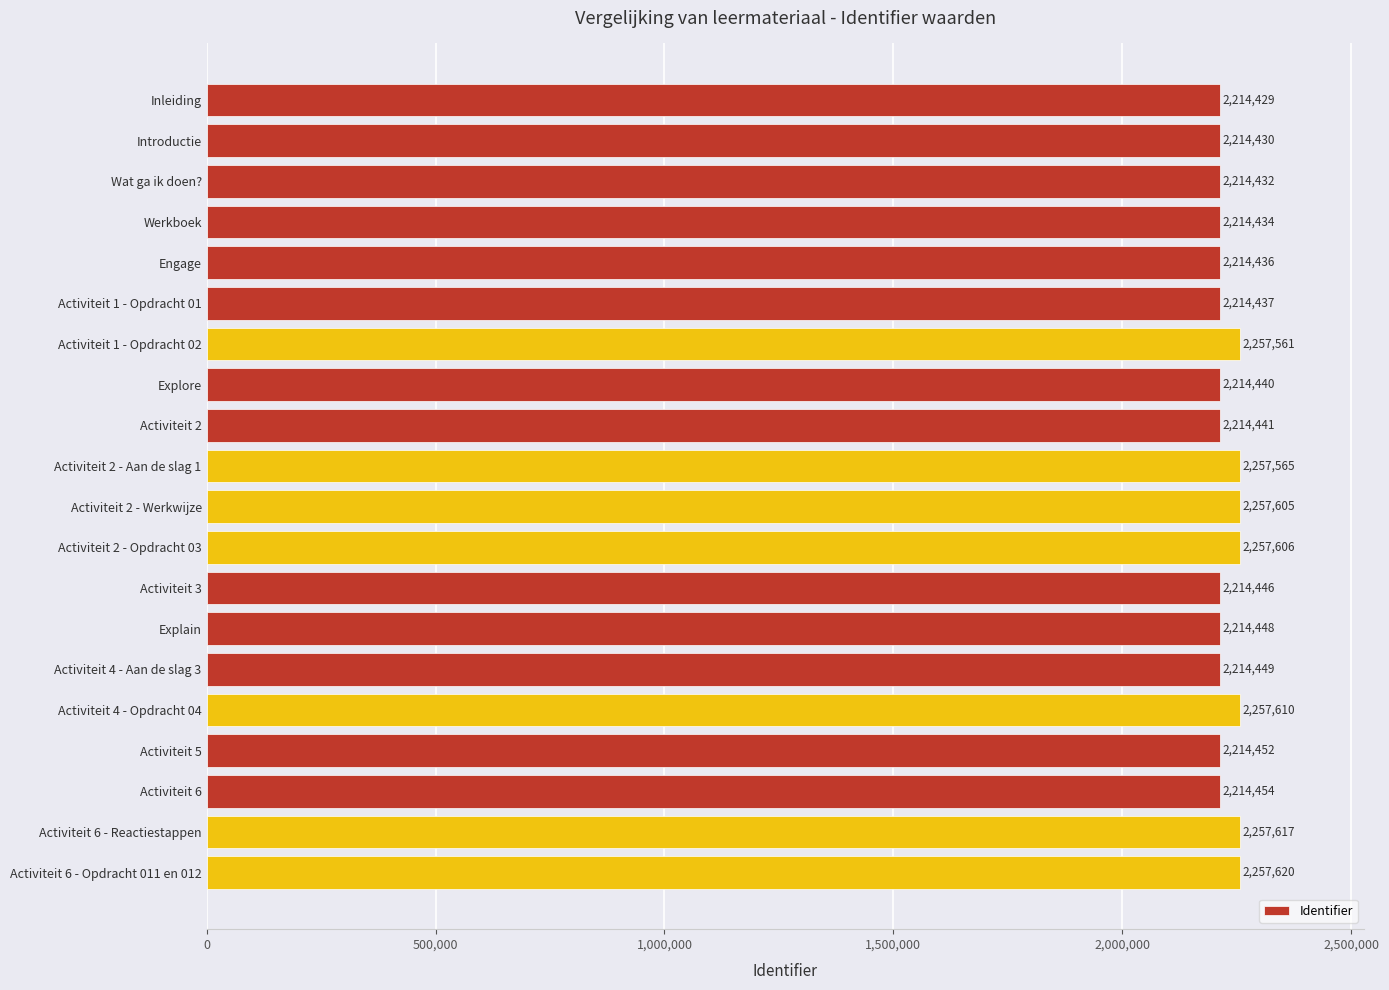

List the labels in order of value, smallest first.

Inleiding, Introductie, Wat ga ik doen?, Werkboek, Engage, Activiteit 1 - Opdracht 01, Explore, Activiteit 2, Activiteit 3, Explain, Activiteit 4 - Aan de slag 3, Activiteit 5, Activiteit 6, Activiteit 1 - Opdracht 02, Activiteit 2 - Aan de slag 1, Activiteit 2 - Werkwijze, Activiteit 2 - Opdracht 03, Activiteit 4 - Opdracht 04, Activiteit 6 - Reactiestappen, Activiteit 6 - Opdracht 011 en 012